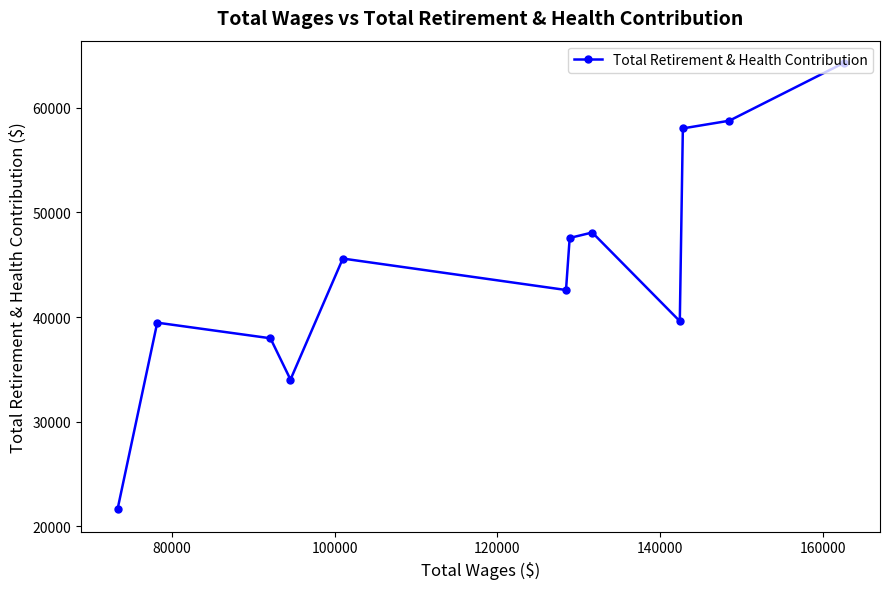

What is the greatest value displayed?

64304